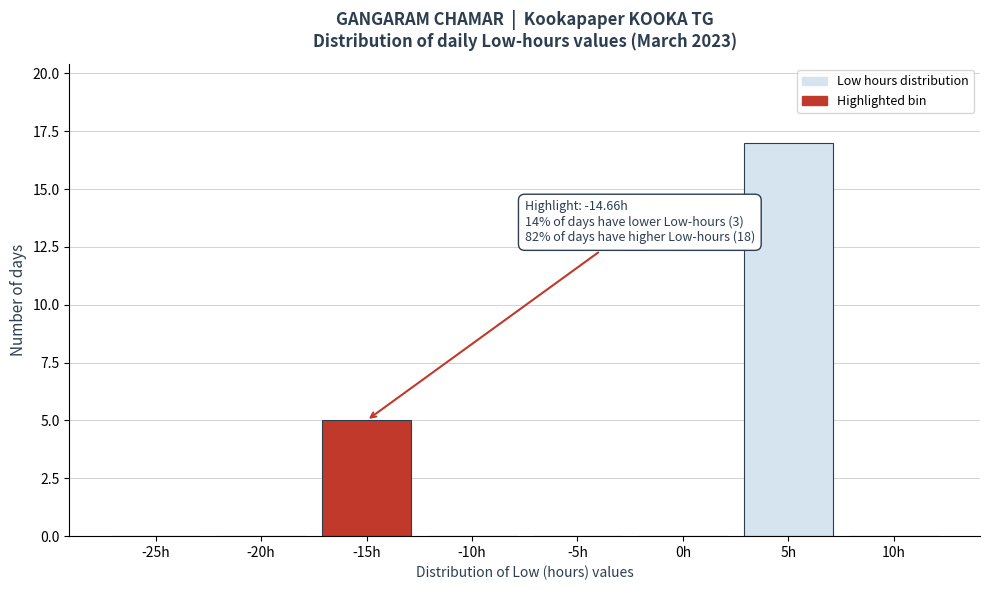

Reading left to right, what are all the values shown in this chart?

-25h=0	-20h=0	-15h=5	-10h=0	-5h=0	0h=0	5h=17	10h=0